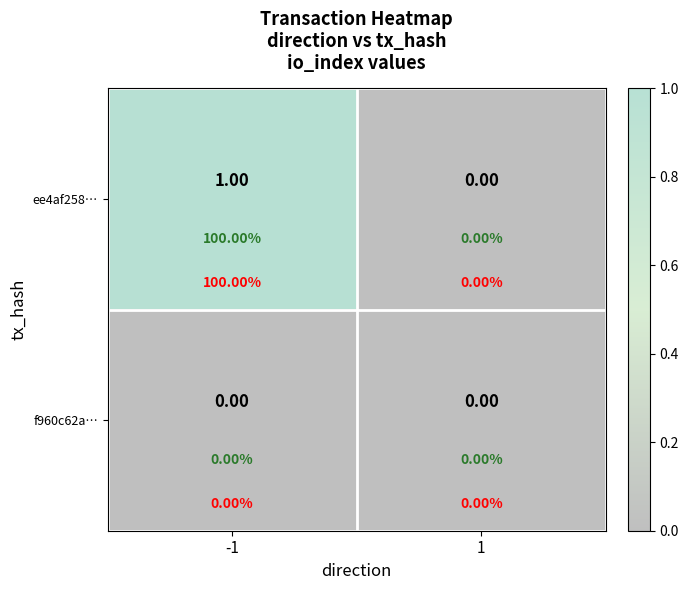

The value of ee4af258… at -1 is 2. True or false?

False